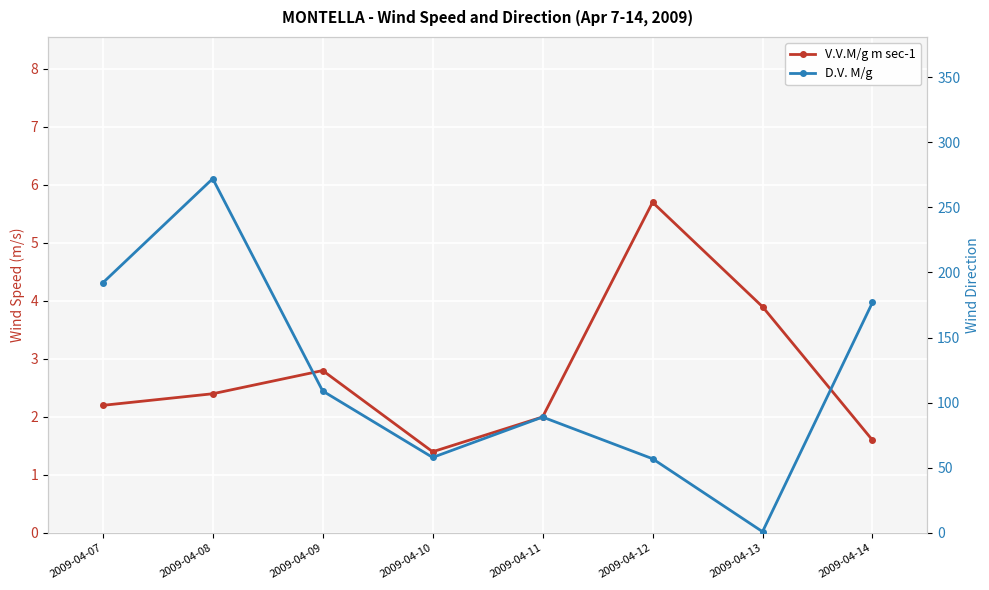

Between which two adjacent categories do V.V.M/g m sec-1 and D.V. M/g first intersect?

2009-04-12 and 2009-04-13